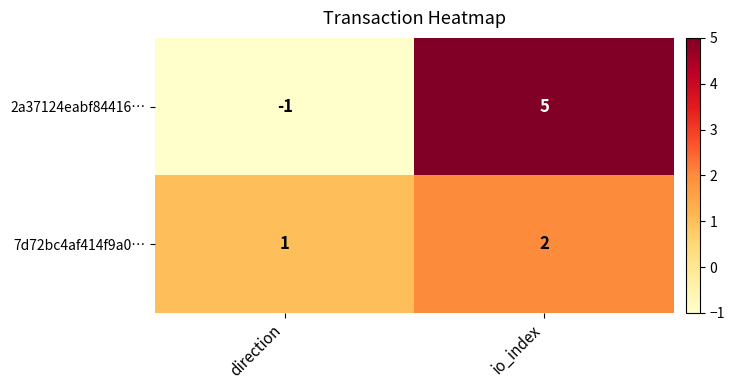

List the series in order of their peak value, lowest first.

7d72bc4af414f9a0…, 2a37124eabf84416…